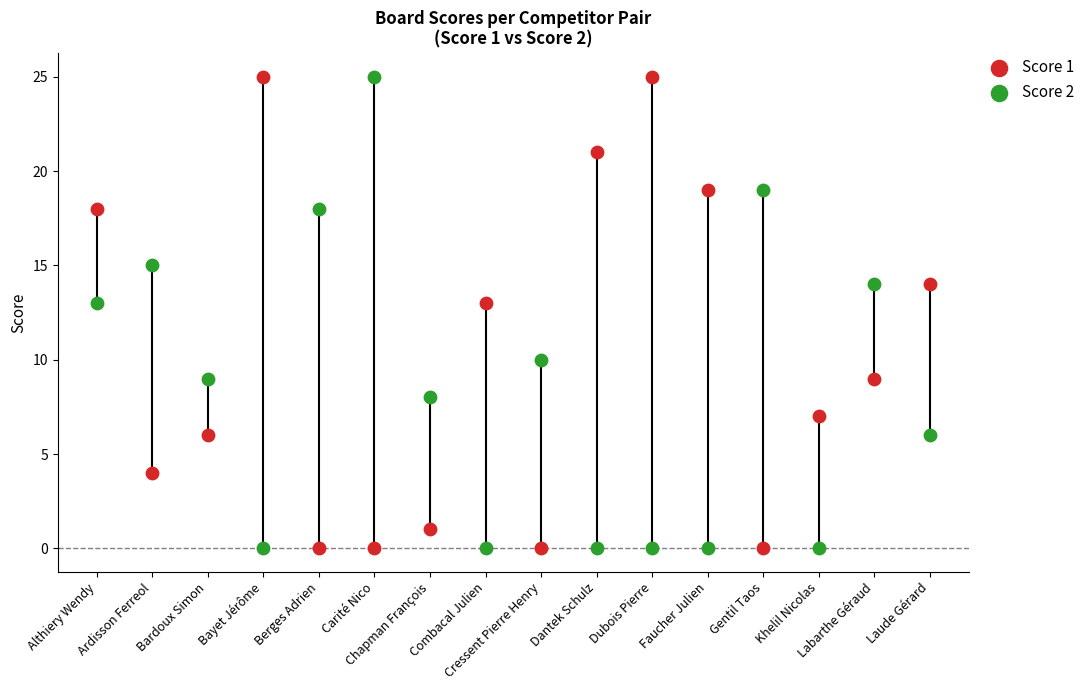

What are all the series names shown in the legend?

Score 1, Score 2